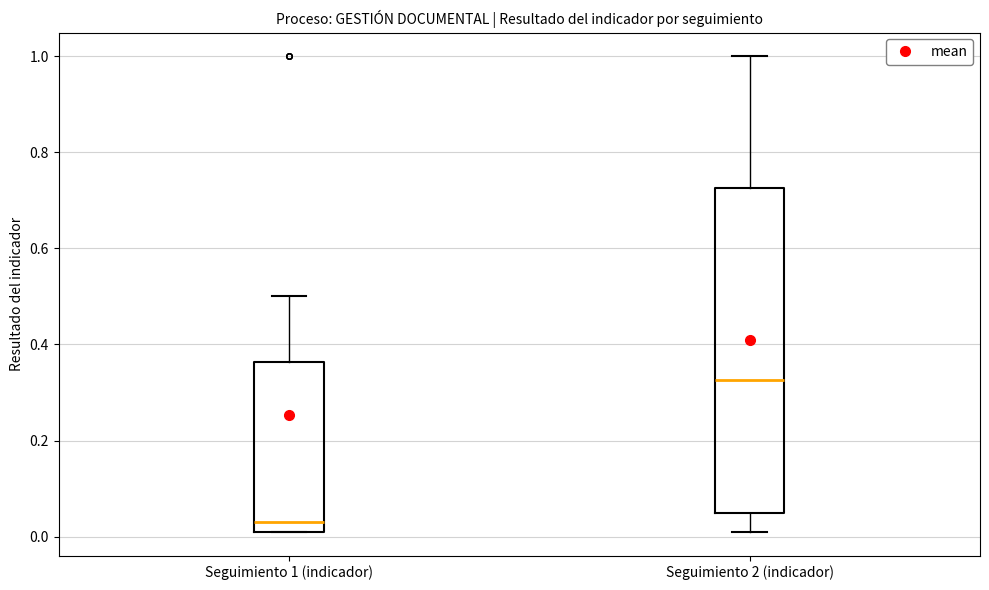

Reading left to right, transcribe this box plot: for each box, give where its median line is, the range the box spans, and where its two whiskers end, as read against the y-axis. The values are not printed on the chart, so give them approximately, as read against the axis.

Seguimiento 1 (indicador): median 0.04, box 0.02 to 0.36, whiskers 0.02 to 0.50
Seguimiento 2 (indicador): median 0.32, box 0.06 to 0.72, whiskers 0.02 to 1.00